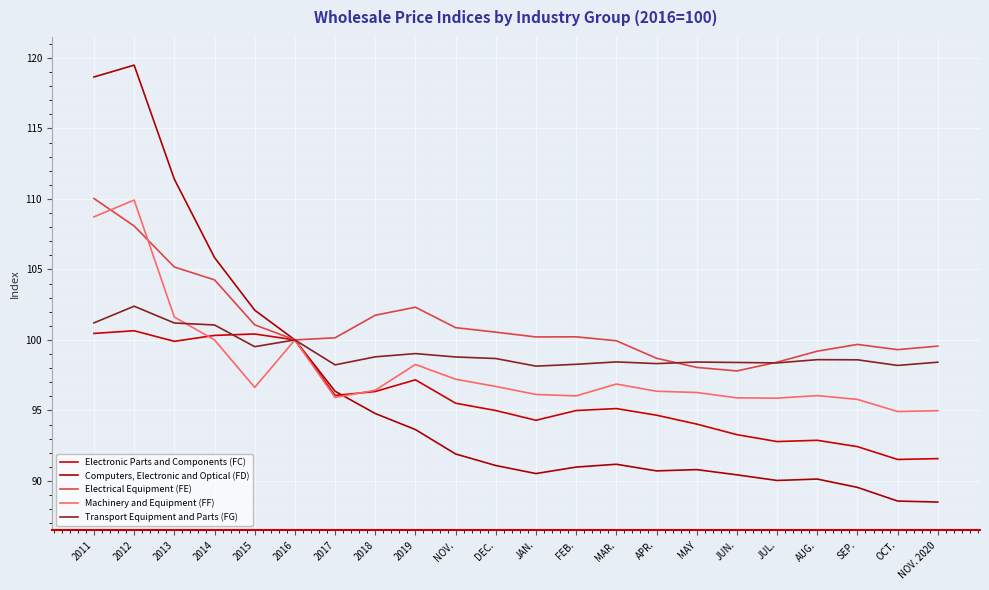

Rank the categories by Transport Equipment and Parts (FG) value from highest to lowest.

2012, 2011, 2013, 2014, 2016, 2015, 2019, 2018, NOV., DEC., AUG., SEP., MAR., MAY, NOV. 2020, JUN., JUL., APR., FEB., 2017, OCT., JAN.